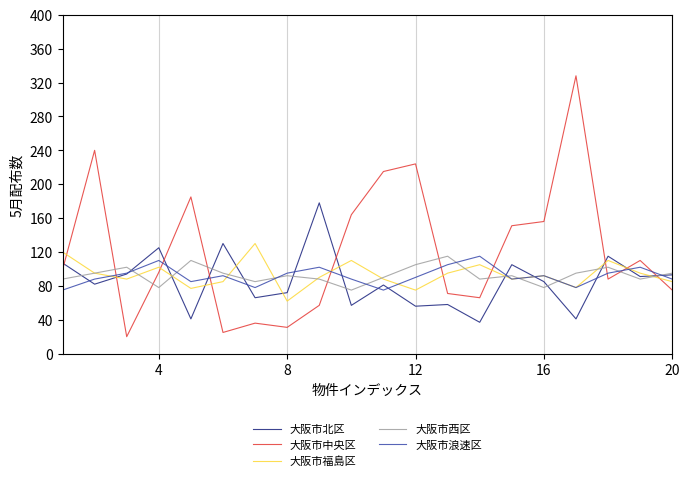

What is the difference between the maximum and second lowest values in the 大阪市福島区 series?

55